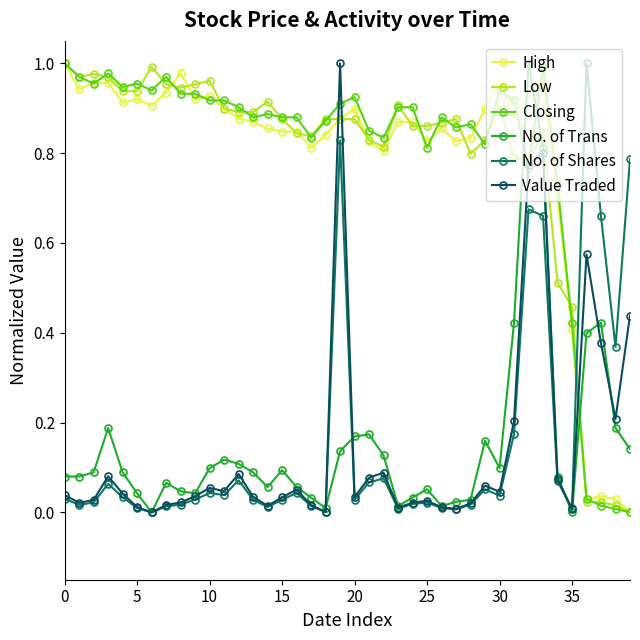

How many times do Low and No. of Shares cross each other?

1